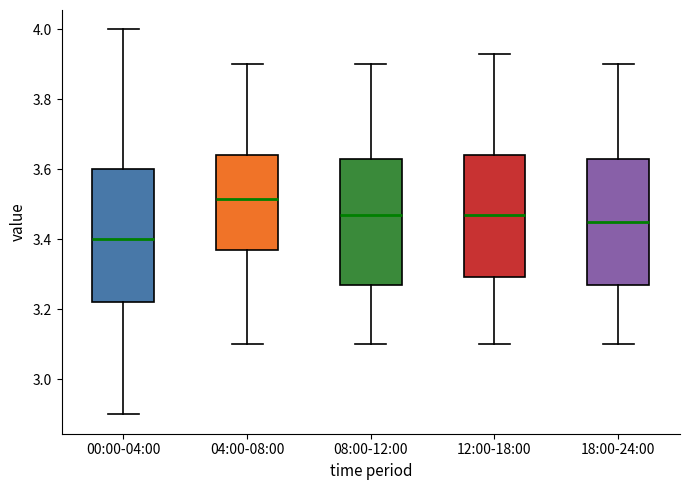

Reading left to right, read every box against the y-axis: the position of its median line, the range the box covers, and the ends of its whiskers. The values are not printed on the chart, so give them approximately, as read against the axis.

00:00-04:00: median 3.40, box 3.22 to 3.60, whiskers 2.90 to 4.00
04:00-08:00: median 3.52, box 3.38 to 3.64, whiskers 3.10 to 3.90
08:00-12:00: median 3.48, box 3.28 to 3.64, whiskers 3.10 to 3.90
12:00-18:00: median 3.48, box 3.30 to 3.64, whiskers 3.10 to 3.94
18:00-24:00: median 3.46, box 3.28 to 3.64, whiskers 3.10 to 3.90